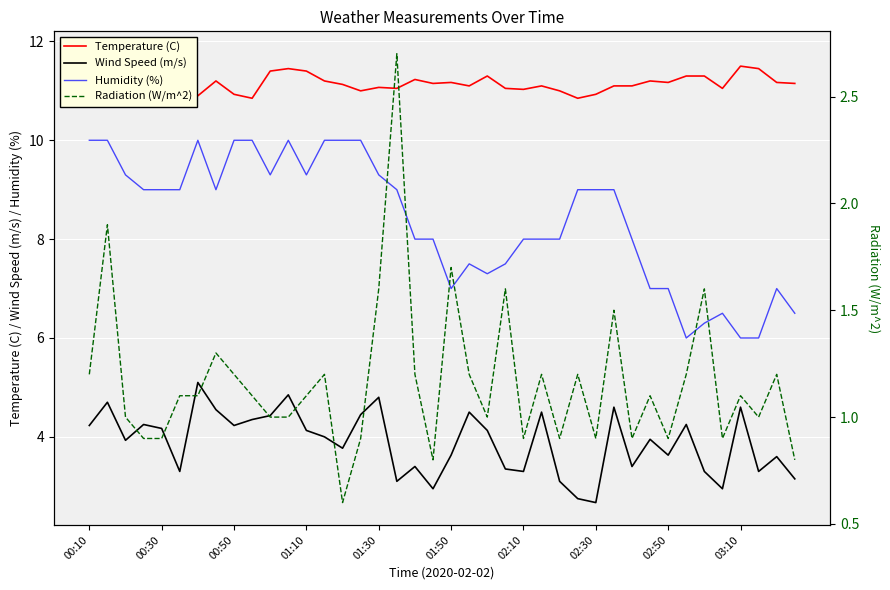

True or false: Temperature (C) has more than 1 points higher than both neighbors.

True